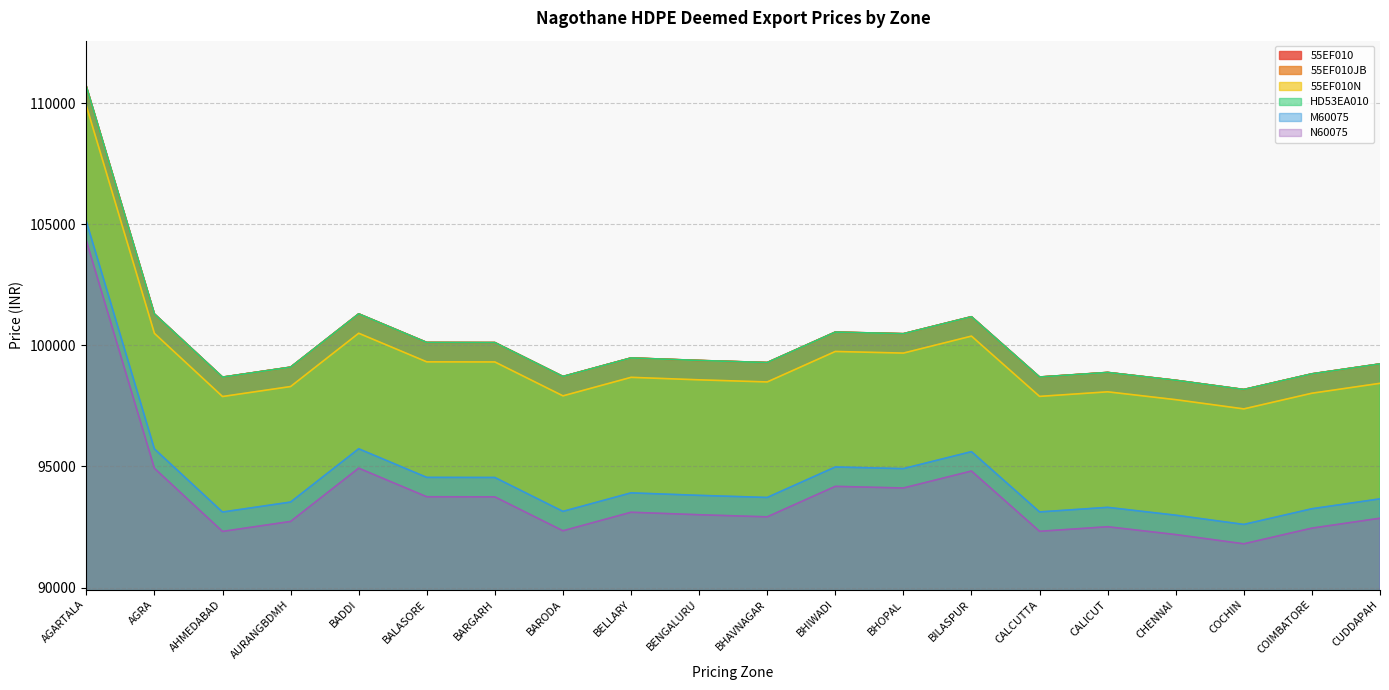

What is the difference between the maximum and minimum values in the 55EF010JB series?

12514